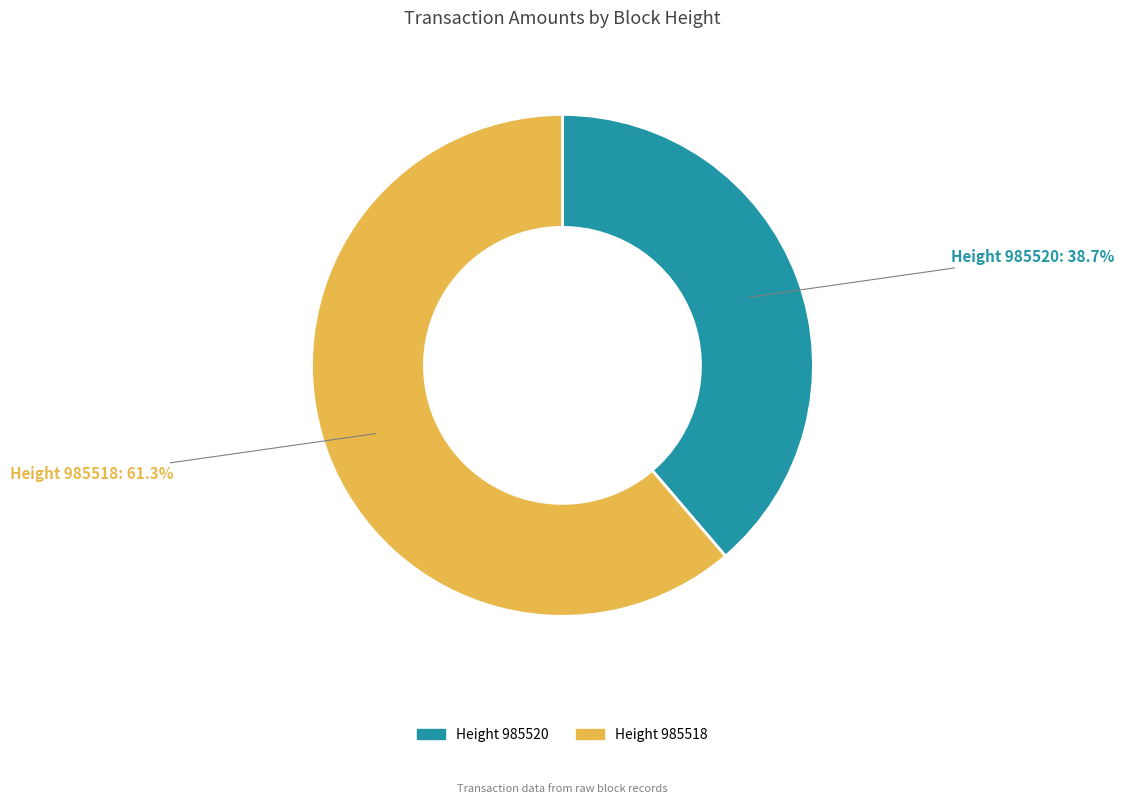

True or false: Height 985518 accounts for 61% of the total.

True